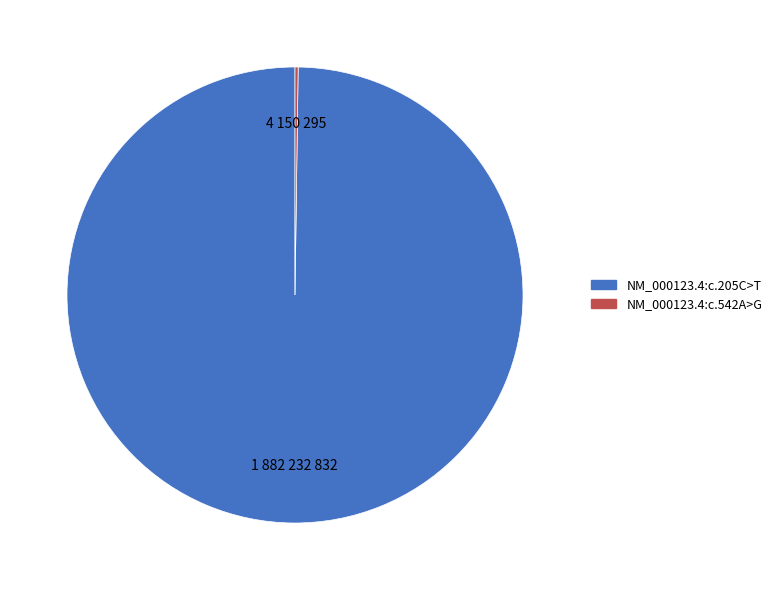

True or false: NM_000123.4:c.205C>T accounts for 100% of the total.

True